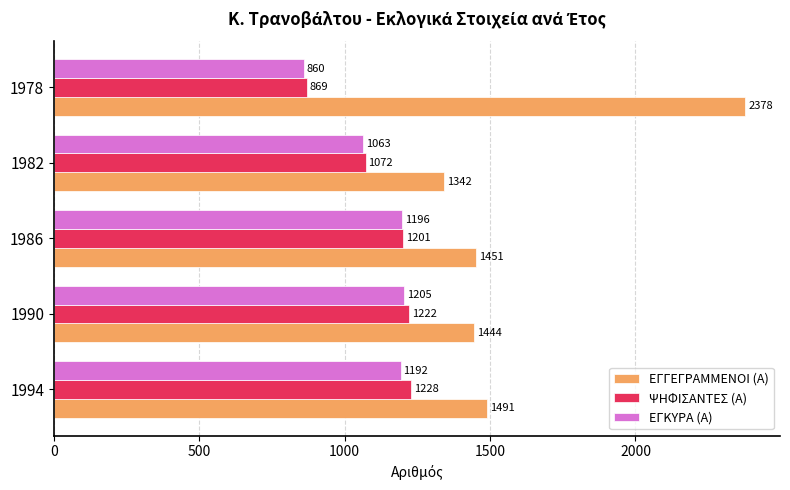

Which series has the largest total across all categories?

ΕΓΓΕΓΡΑΜΜΕΝΟΙ (Α)